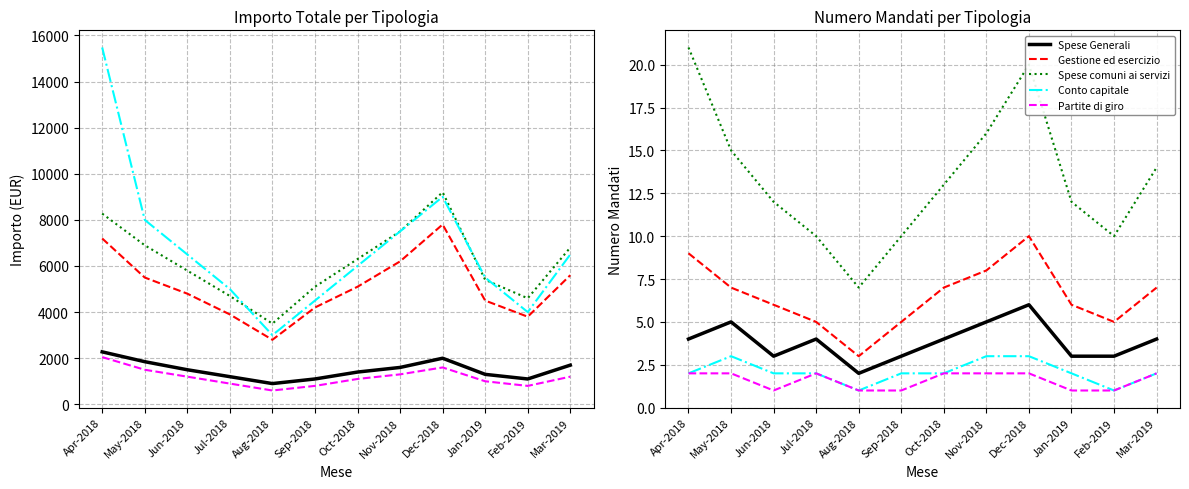

Reading left to right, transcribe all the data shown in this chart.

Uscite correnti - Spese Generali: 4	5	3	4	2	3	4	5	6	3	3	4
Uscite correnti - gestione ed esercizio: 9	7	6	5	3	5	7	8	10	6	5	7
Uscite correnti - spese comuni ai servi: 21	15	12	10	7	10	13	16	20	12	10	14
Uscite in conto capitale: 2	3	2	2	1	2	2	3	3	2	1	2
Partite di giro: 2	2	1	2	1	1	2	2	2	1	1	2